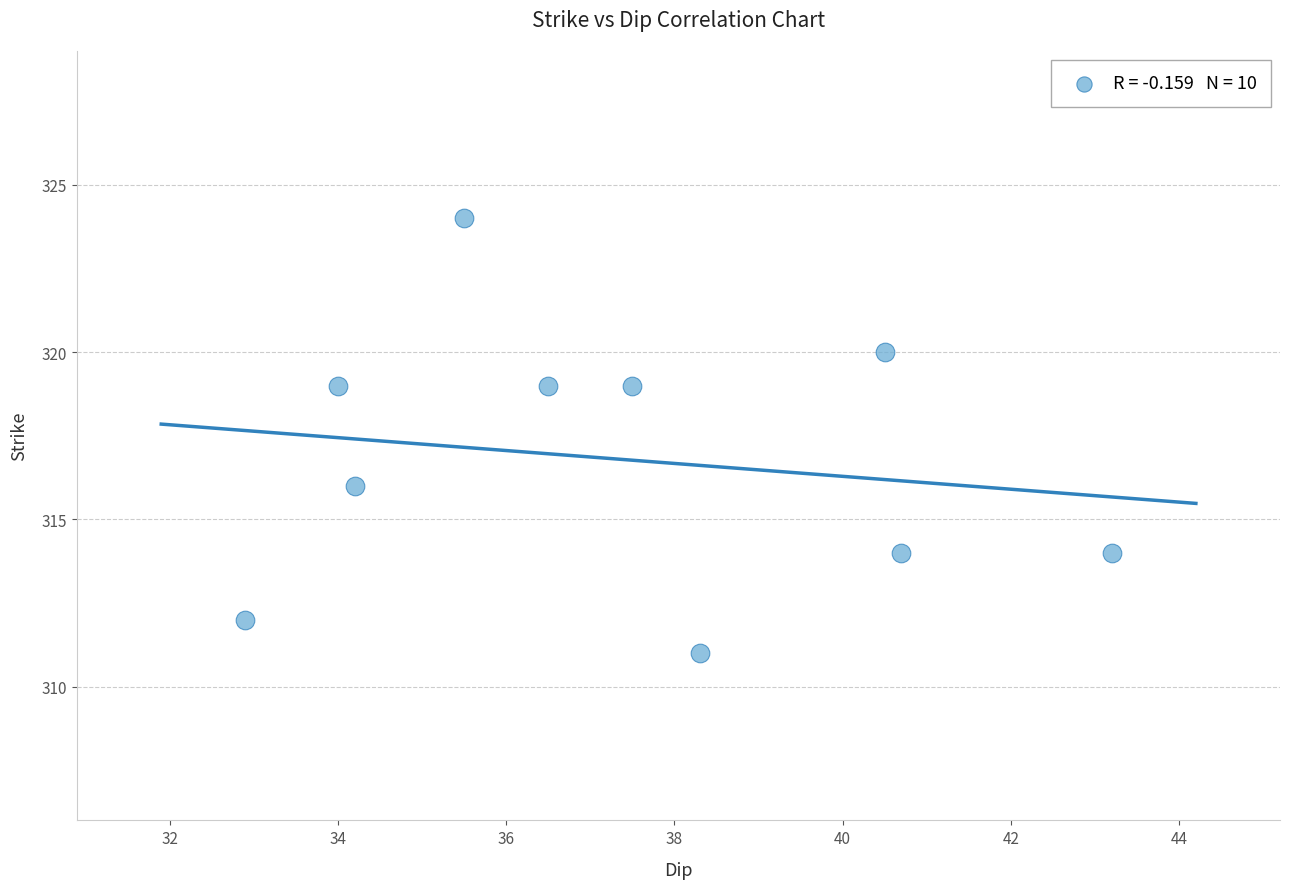

What is the range of Y values (max minus min)?

13